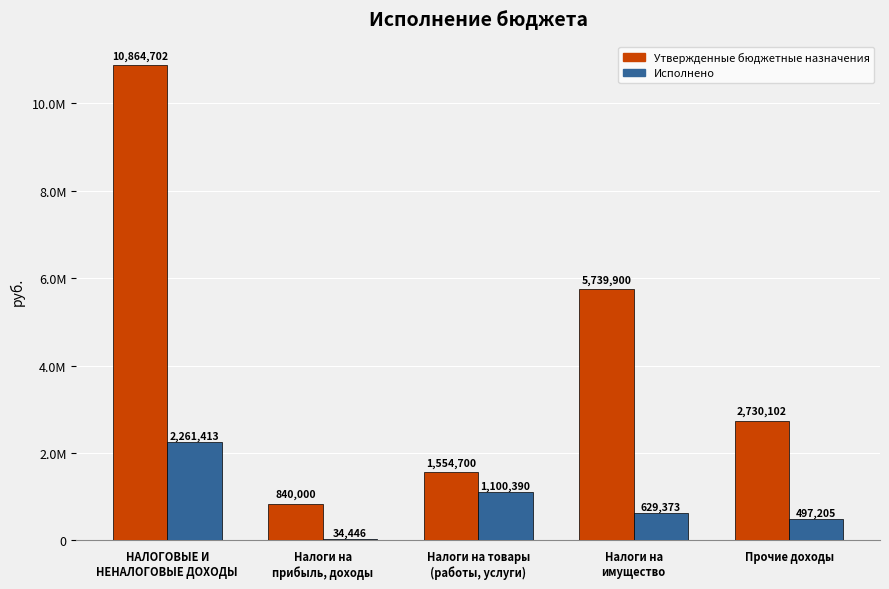

What is the total value across all series at Налоги на
имущество?

6369272.9